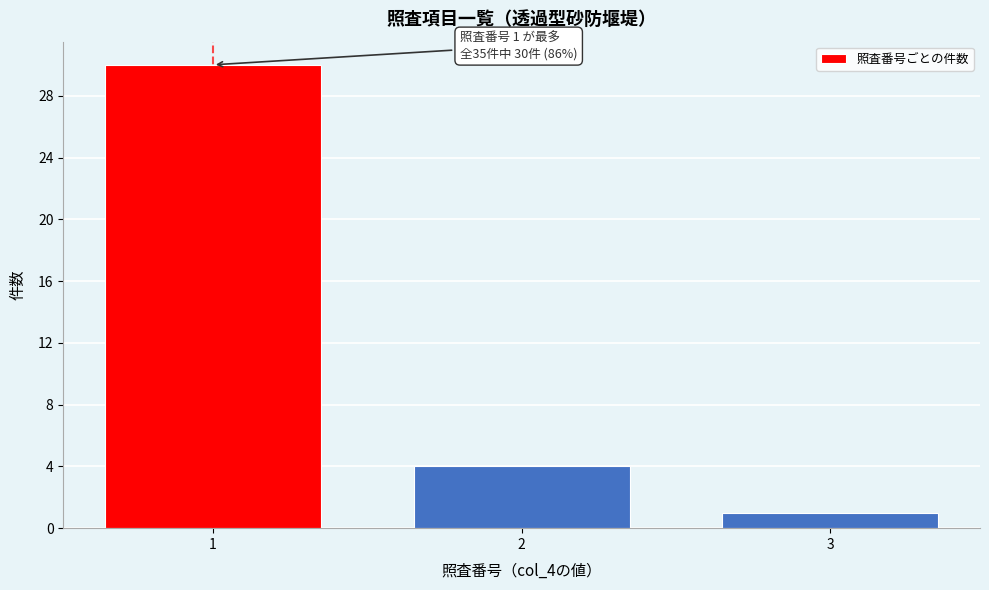

Reading left to right, extract all data points from this chart.

30	4	1